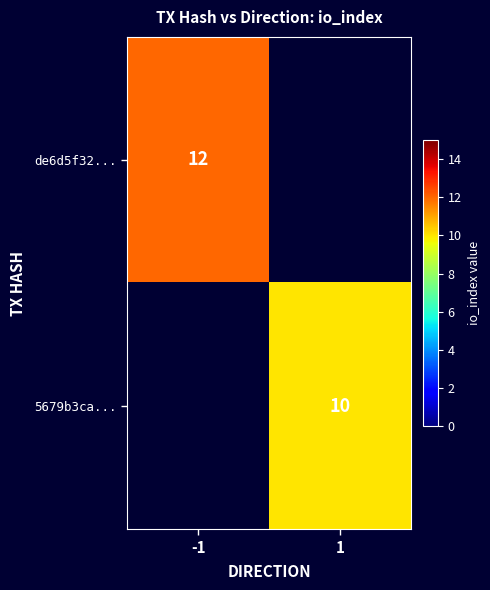

True or false: 5679b3ca... has a value of 10 at 1.

True